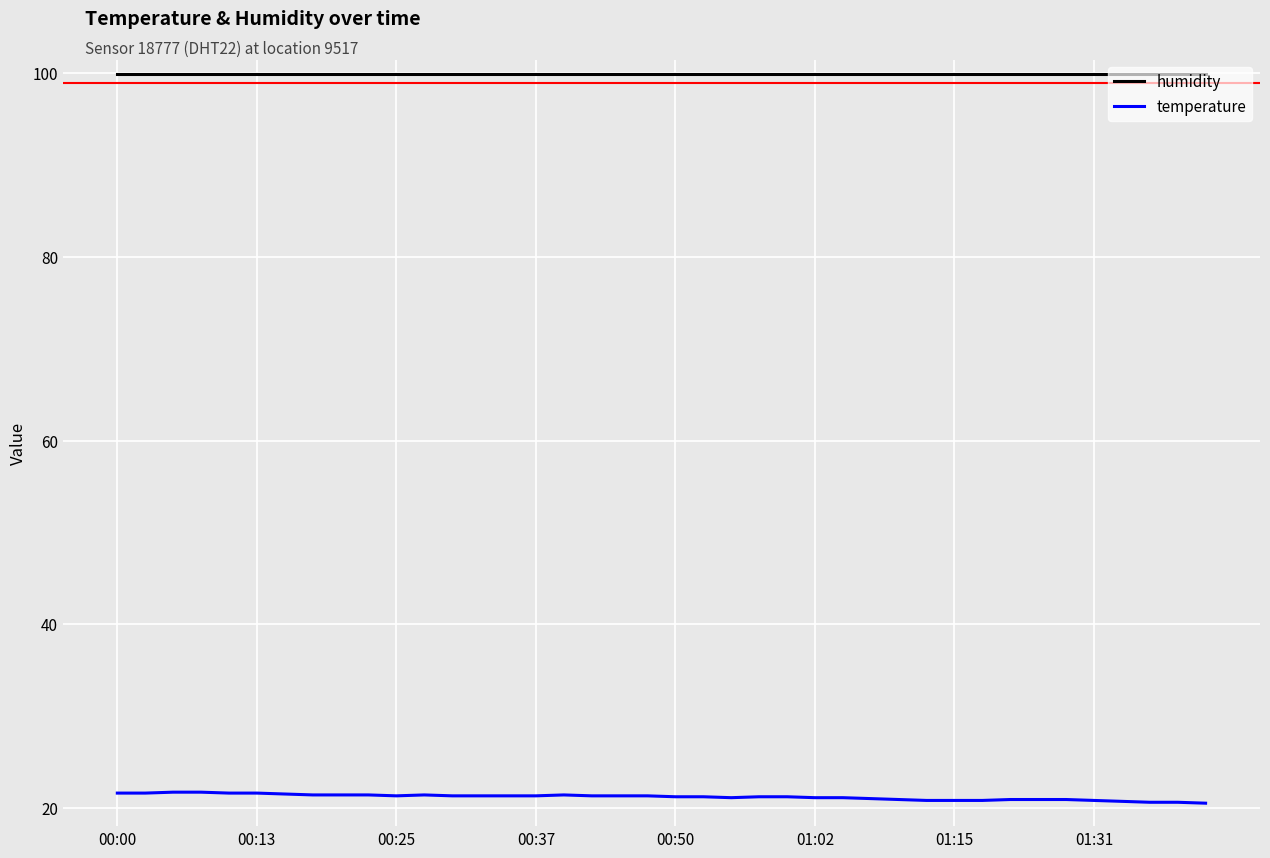

Which series has the largest range (max minus min)?

temperature